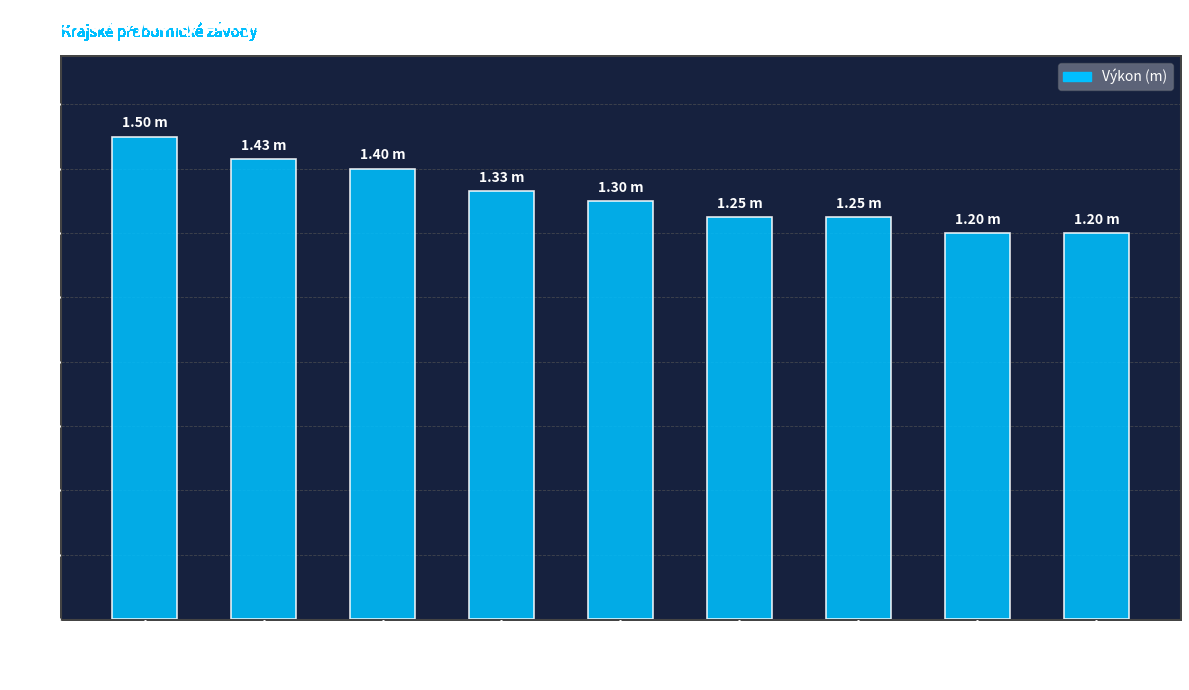

What is the label of the 7th bar from the left?

Vrabcová Klára